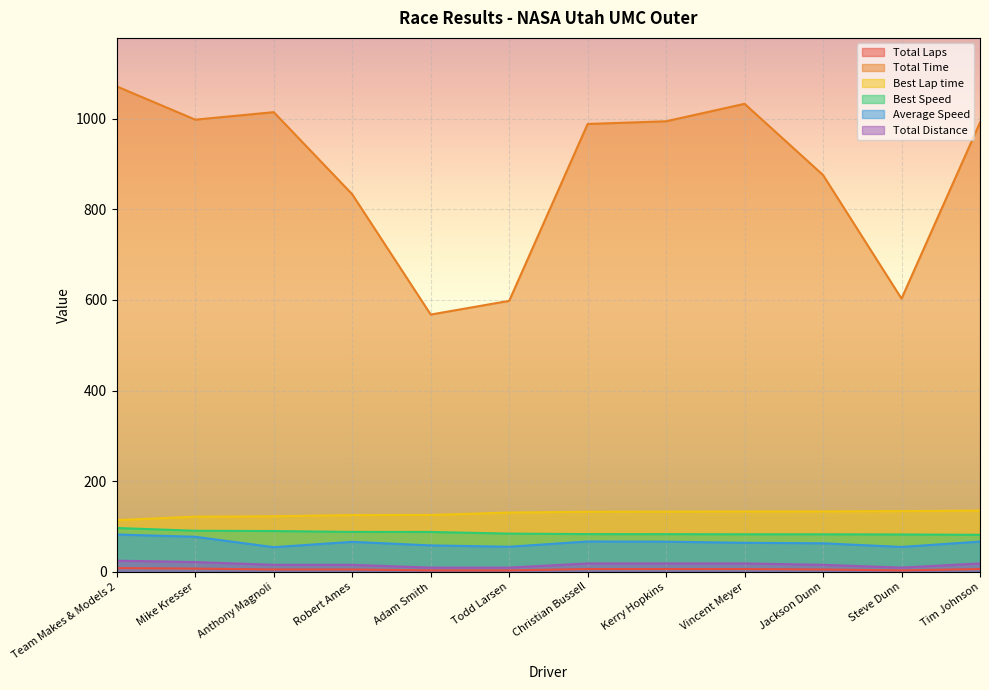

Is it true that Total Distance equals 12.2 at Tim Johnson?

False